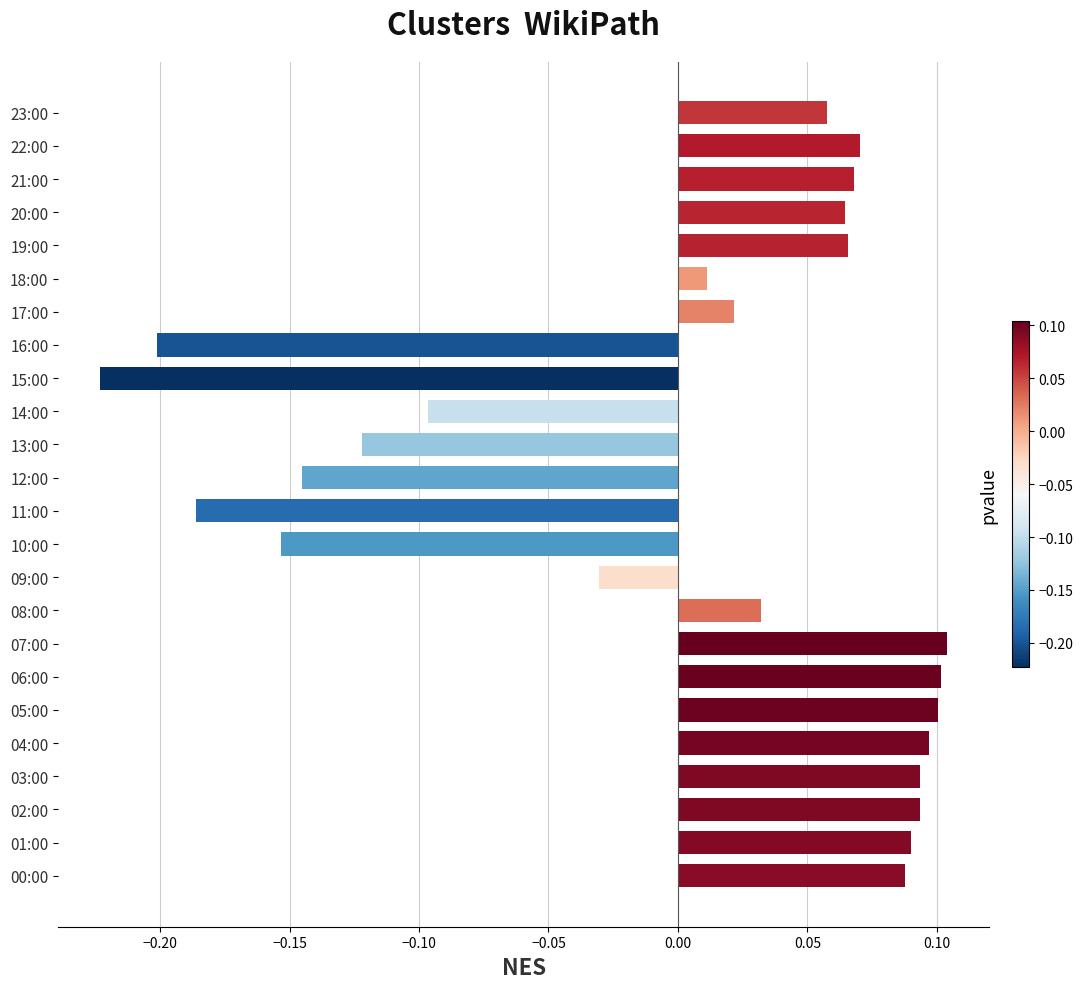

The value at 13:00 is -0.2. True or false?

False